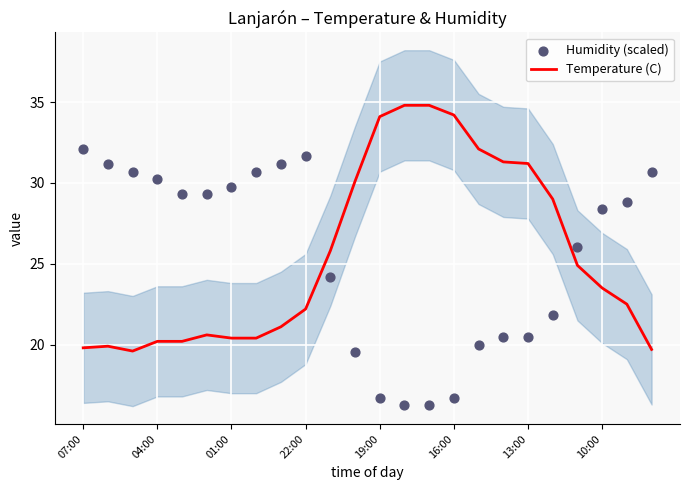

What are all the series names shown in the legend?

Temperature (C), Humidity (scaled)